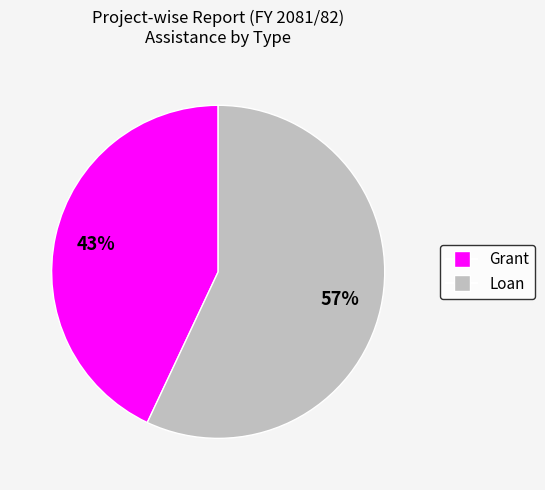

What percentage is the Loan slice, to the nearest percent?

57%